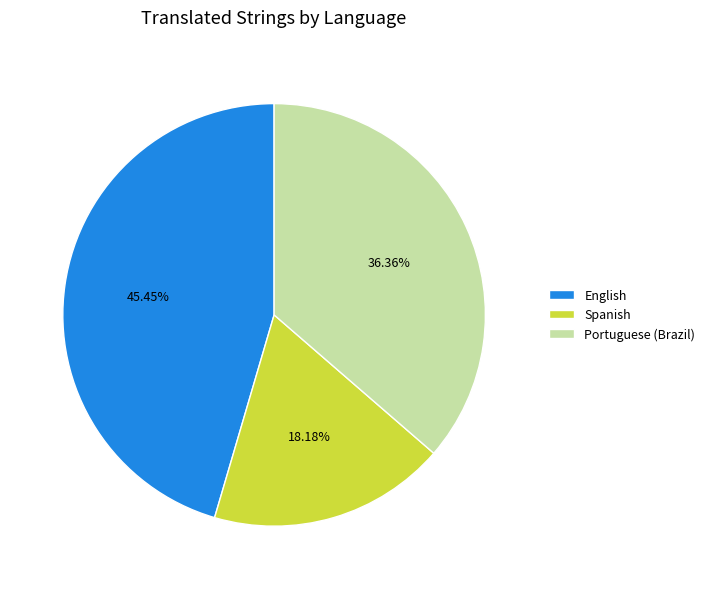

Rank the categories by value from lowest to highest.

Spanish, Portuguese (Brazil), English